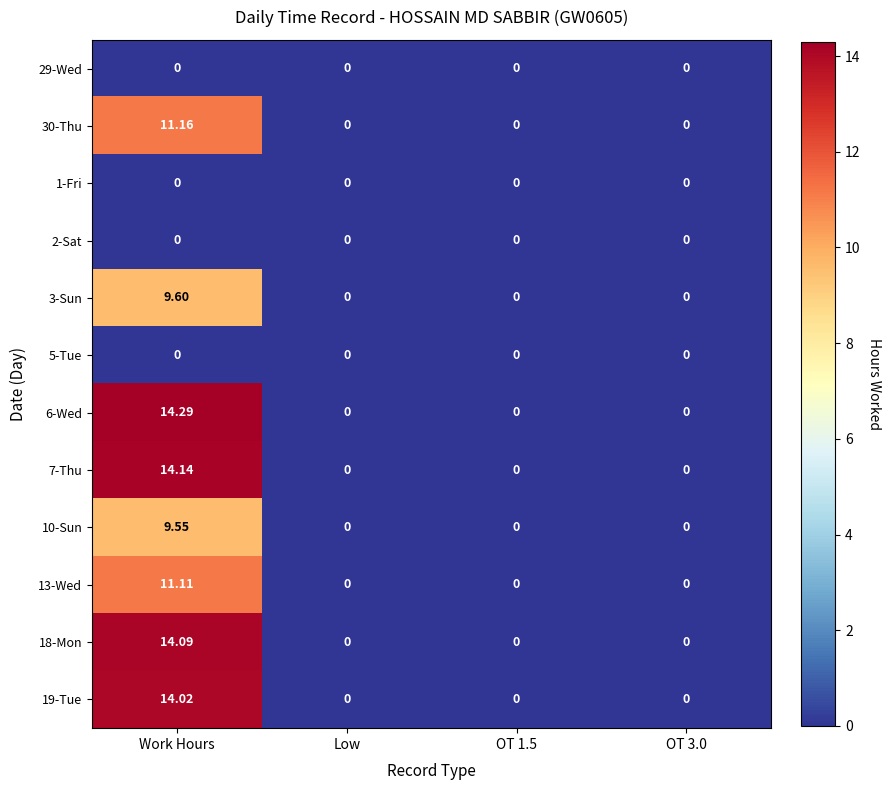

At which category is the sum across all series the highest?

Work Hours